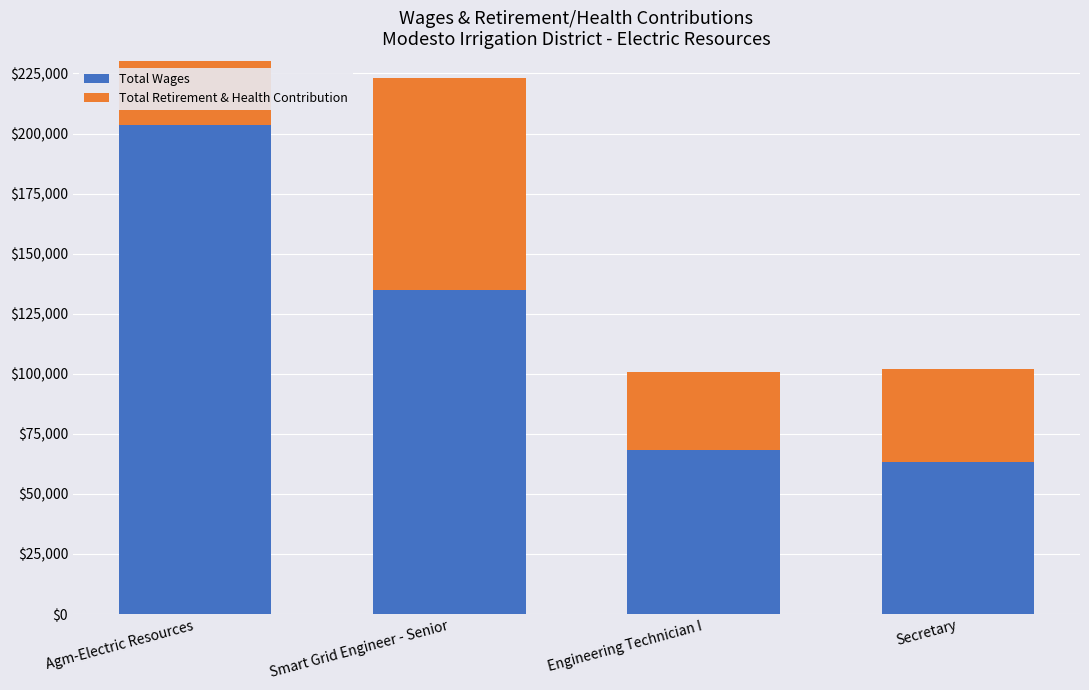

At which category is the sum across all series the highest?

Agm-Electric Resources